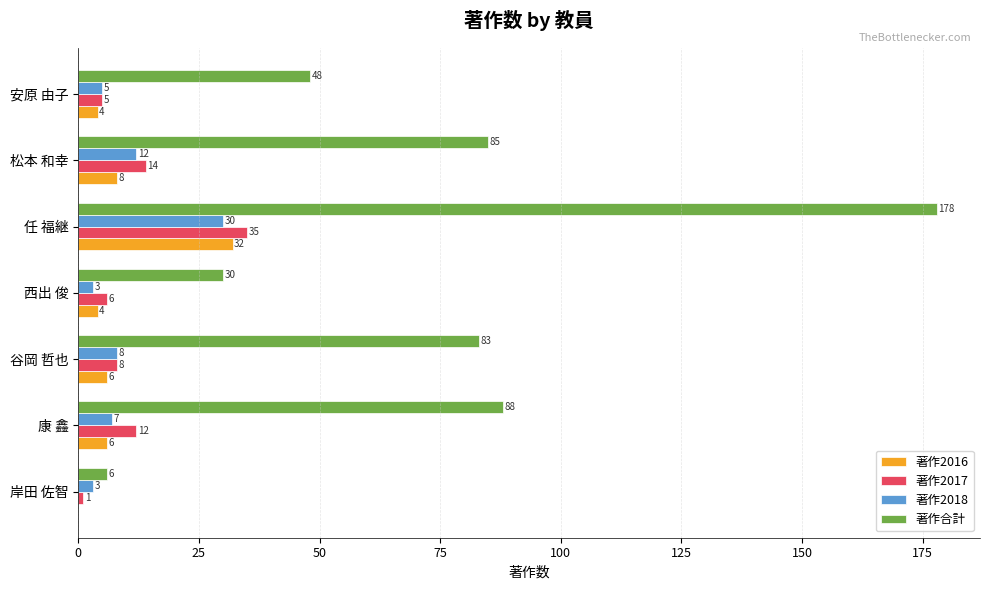

Which series has the widest spread of values?

著作合計